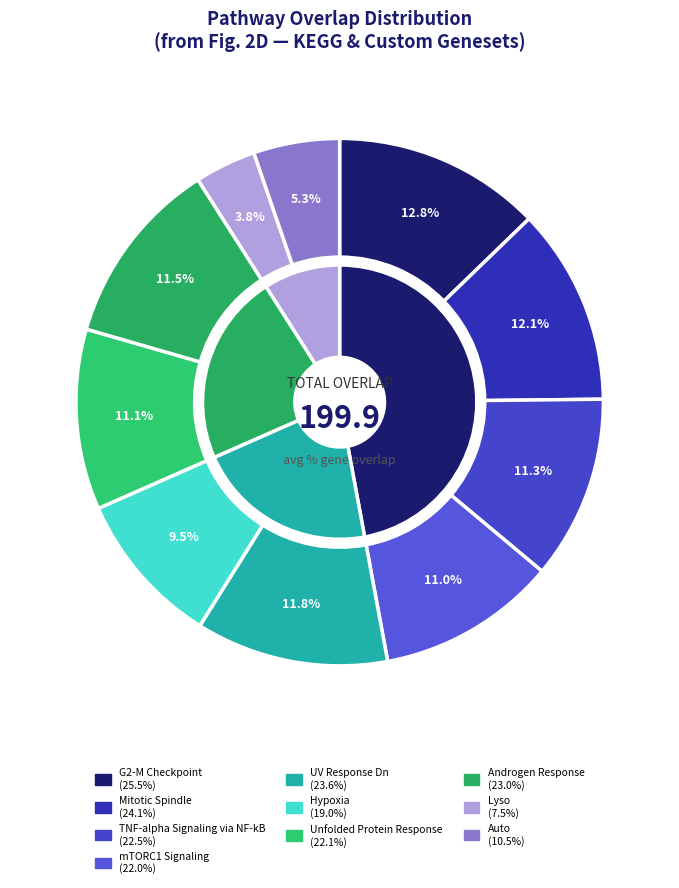

The Auto slice represents 99% of the pie. True or false?

False